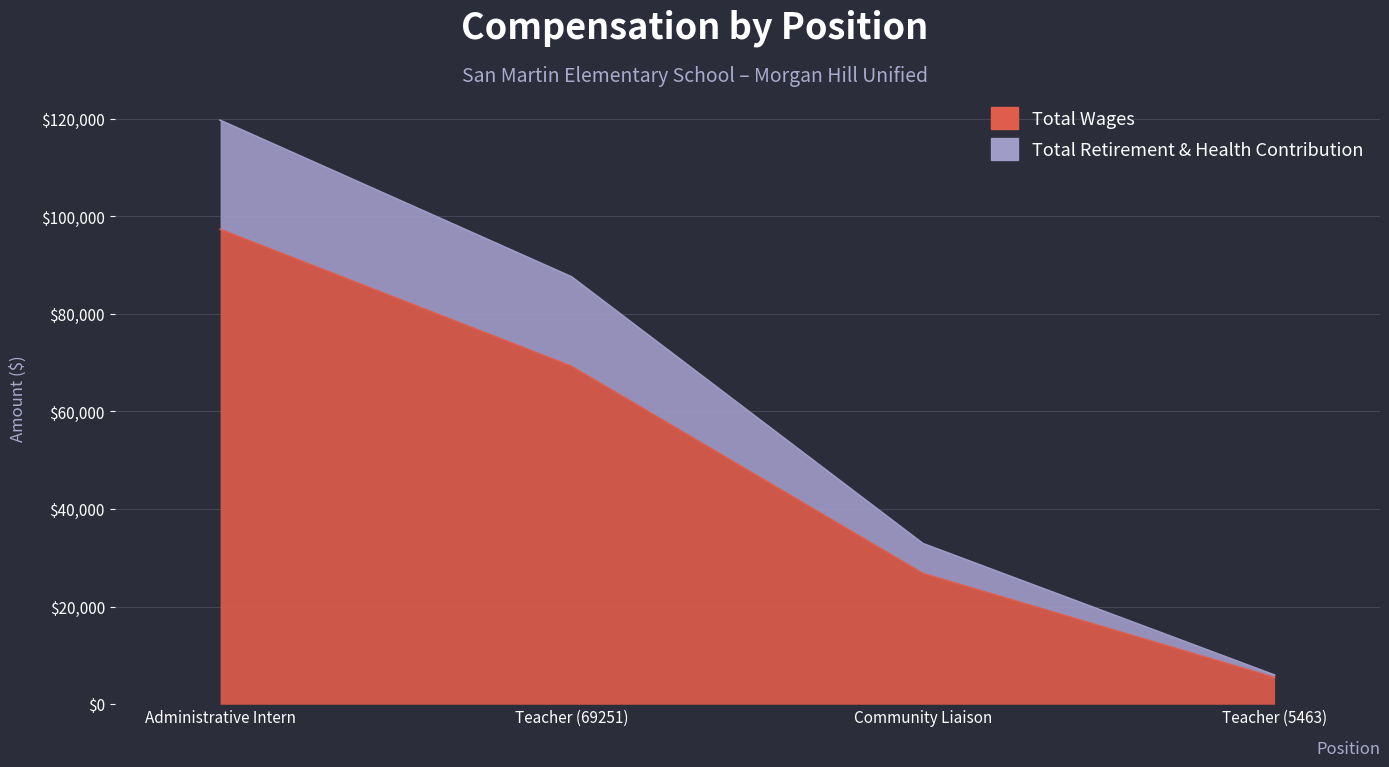

True or false: Total Wages and Total Retirement & Health Contribution intersect in this chart.

False